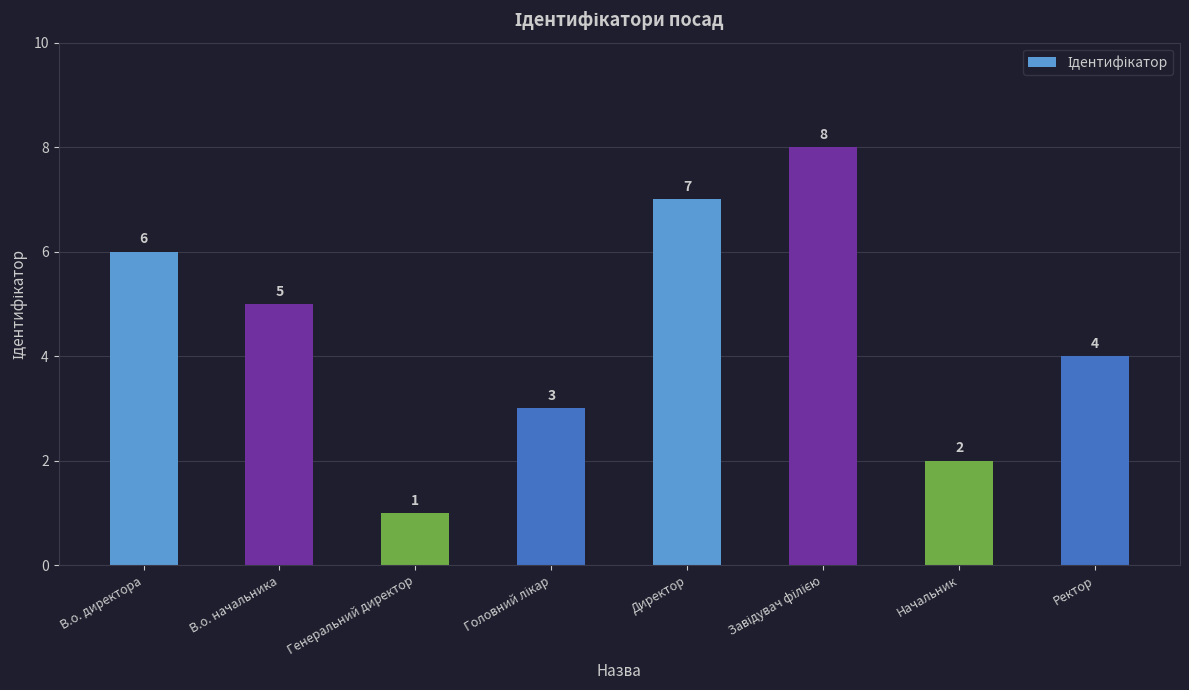

The value at Генеральний директор is 0. True or false?

False